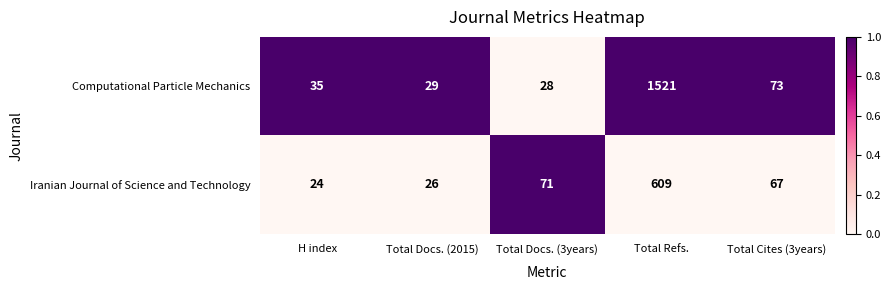

What is the sum of all Computational Particle Mechanics values?

1686